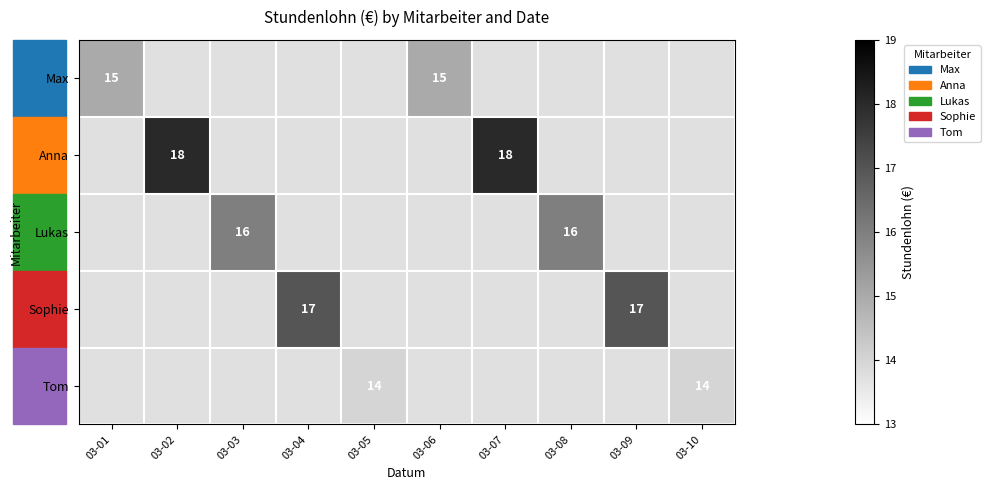

What is the maximum value shown in the chart?

18.0